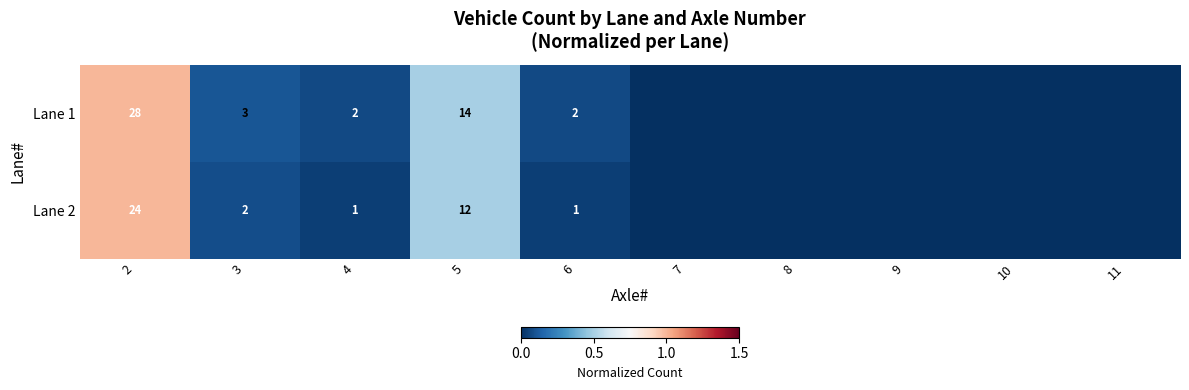

The value of Lane 1 at 5 is 14. True or false?

True